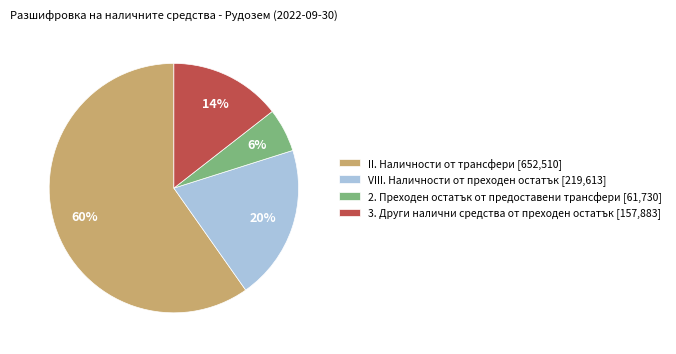

To the nearest percent, what is the combined percentage of 3. Други налични средства от преходен остатък [157,883] and II. Наличности от трансфери [652,510]?

74%